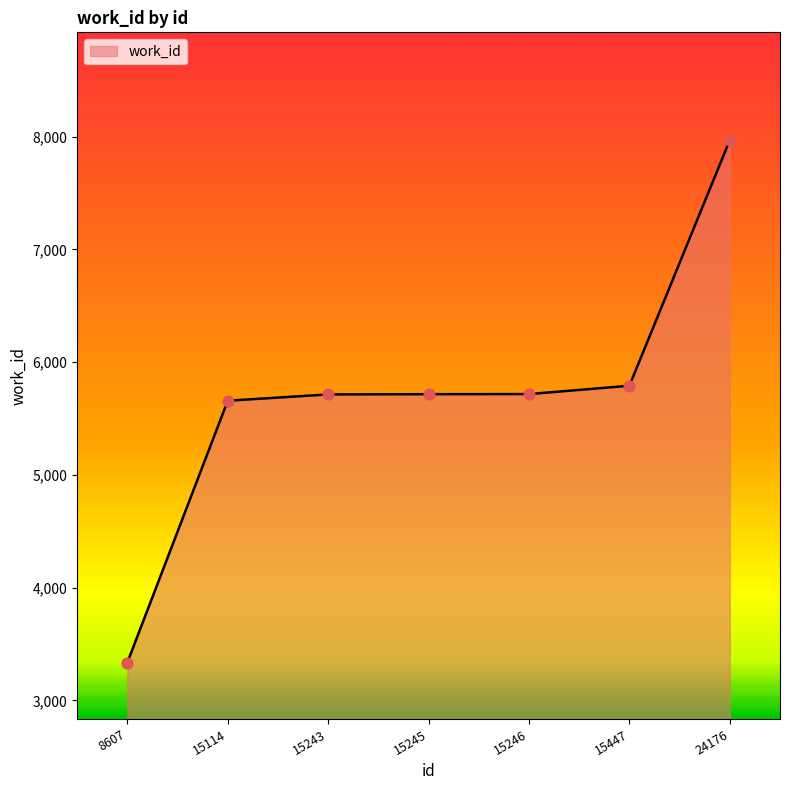

What is the change in value from 15245 to 15246?

+1